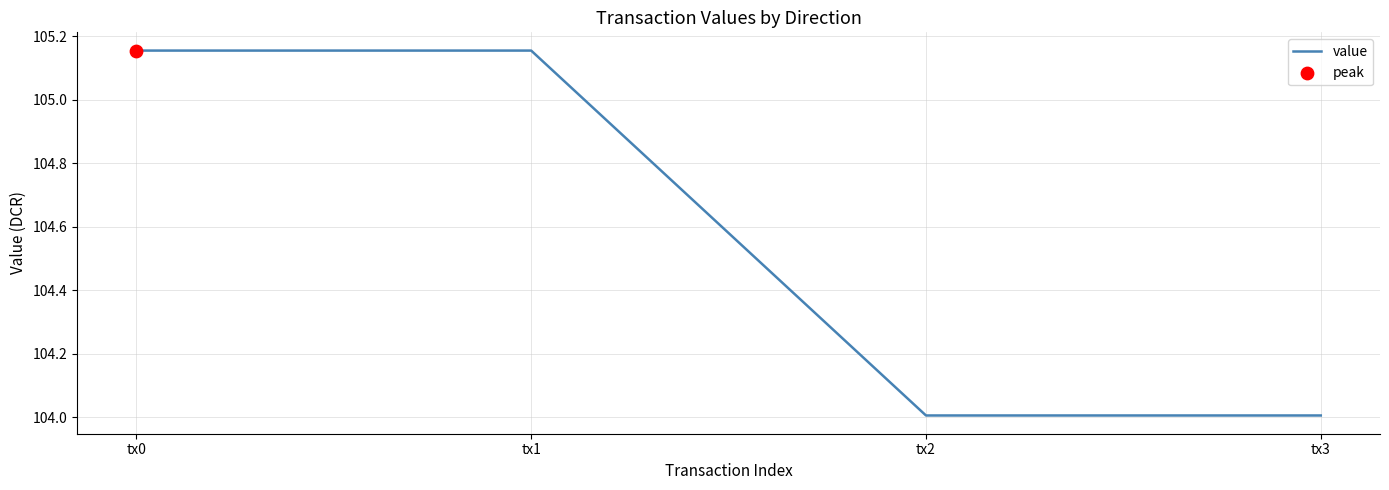

Which has a higher value, tx0 or tx3?

tx0